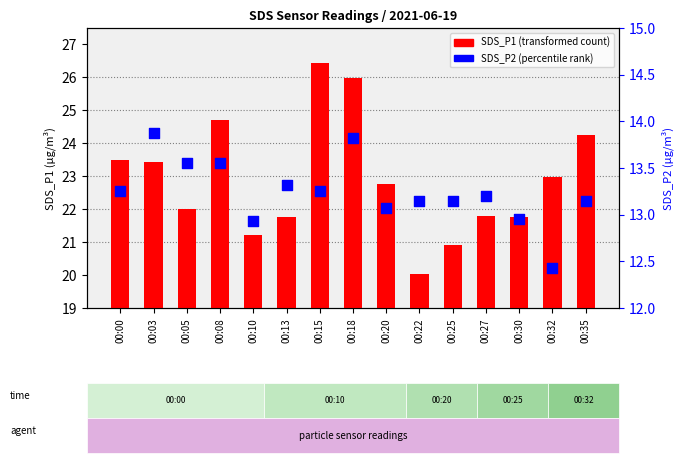

Is the value of SDS_P2 at 00:25 greater than the value of SDS_P1 at 00:10?

No